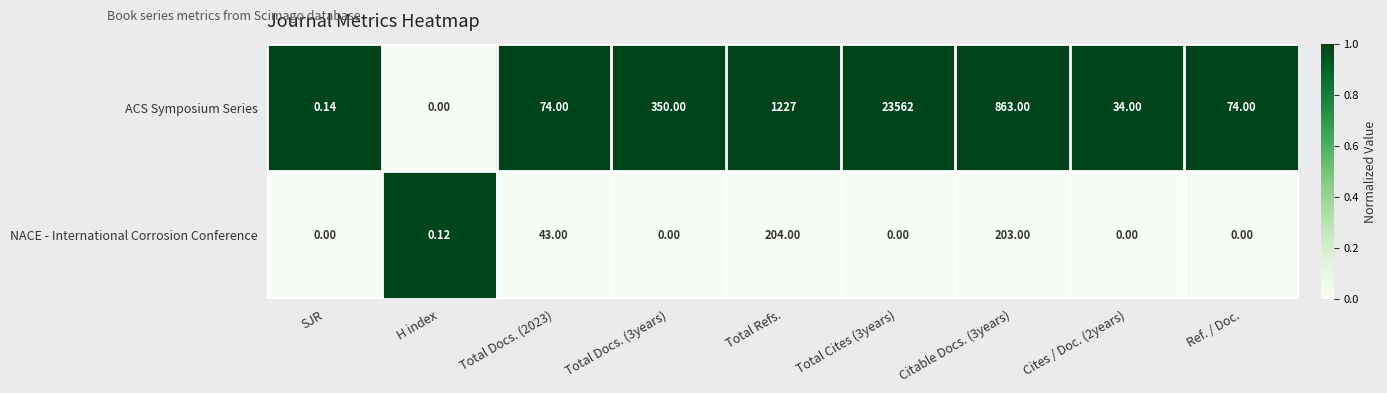

Which series changed the most between SJR and Ref. / Doc.?

ACS Symposium Series